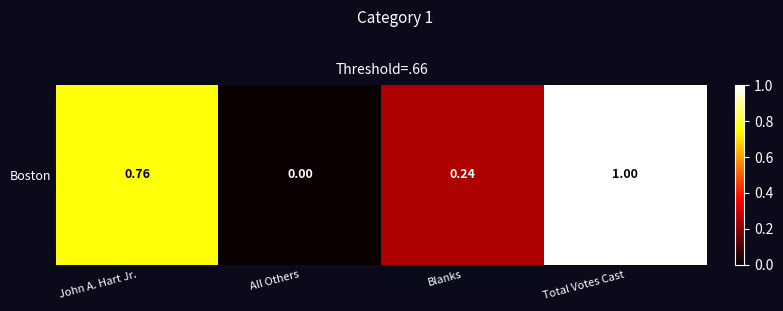

List the labels in order of value, smallest first.

All Others, Blanks, John A. Hart Jr., Total Votes Cast